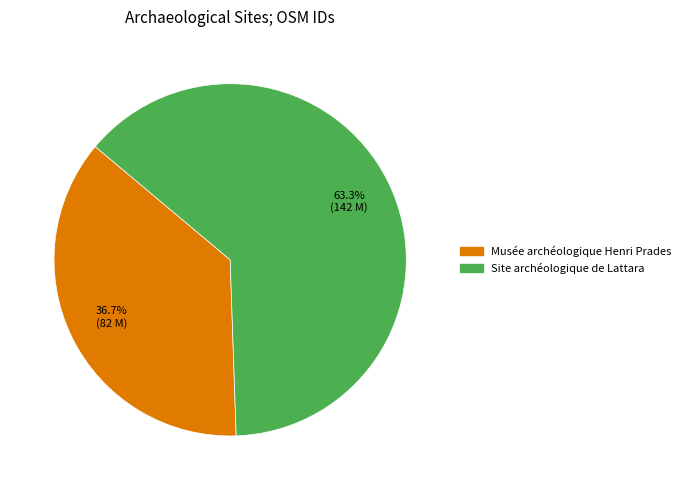

To the nearest percent, what percentage of the pie is Site archéologique de Lattara?

63%